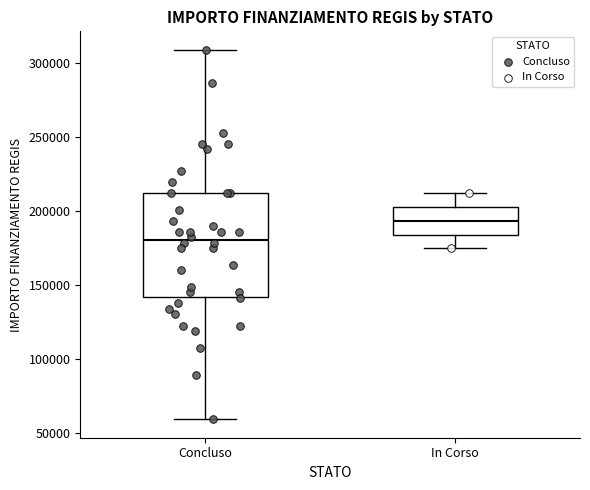

Which box's median line is the highest?

In Corso